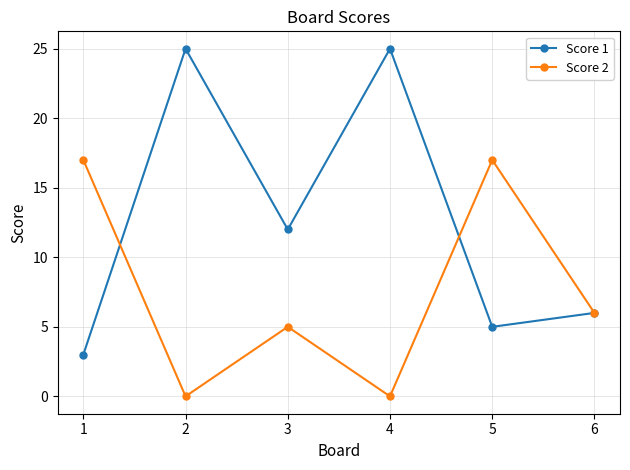

What are all the series names shown in the legend?

Score 1, Score 2